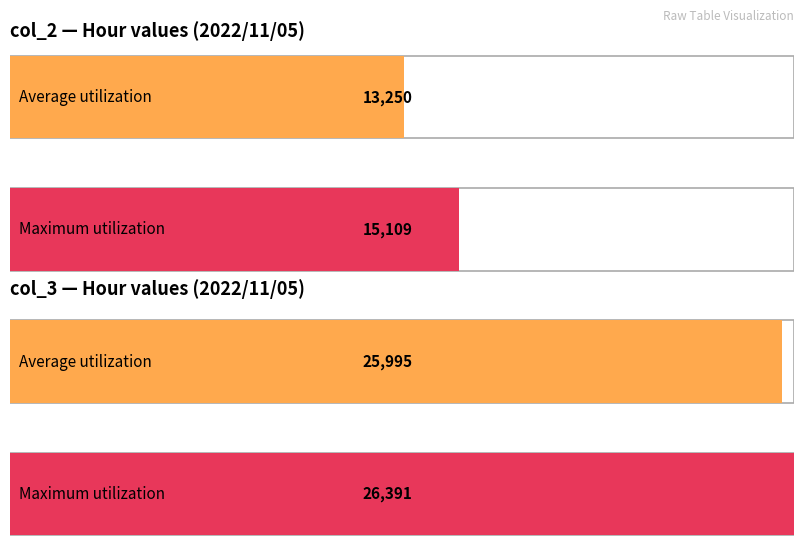

Is the value of col_3 at 10 greater than the value of col_2 at 8?

Yes